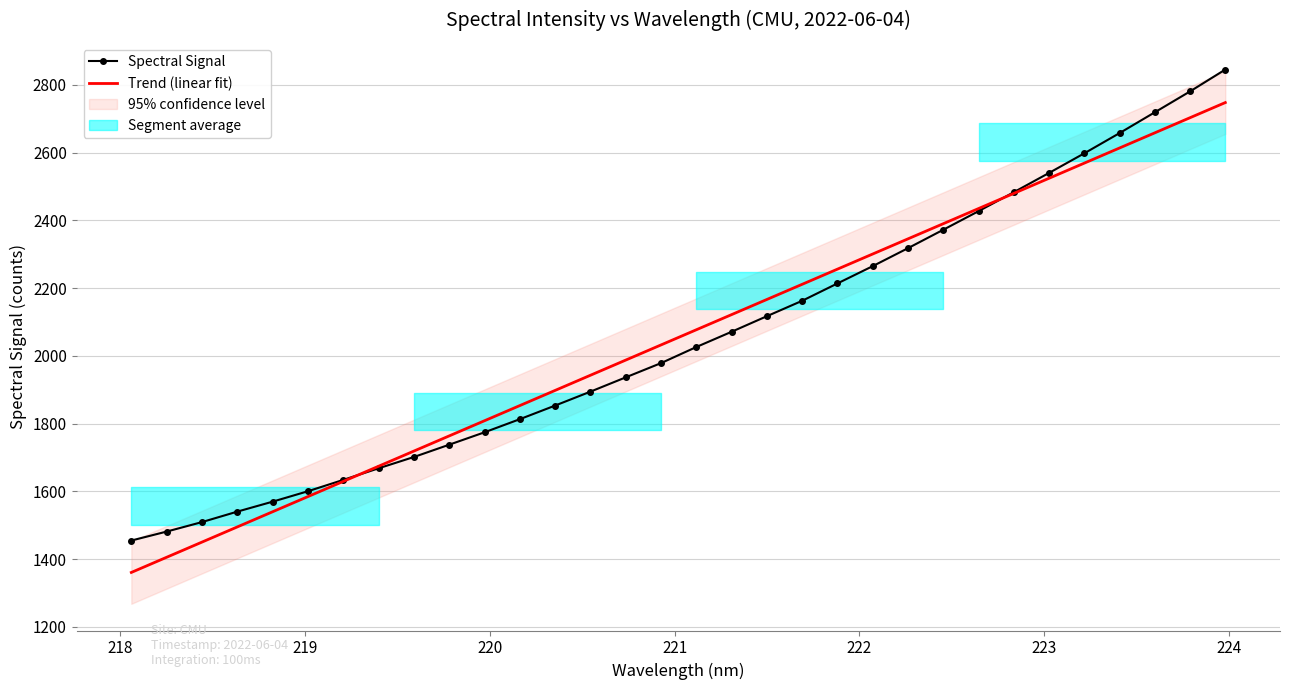

What is the smallest value displayed?

1360.7